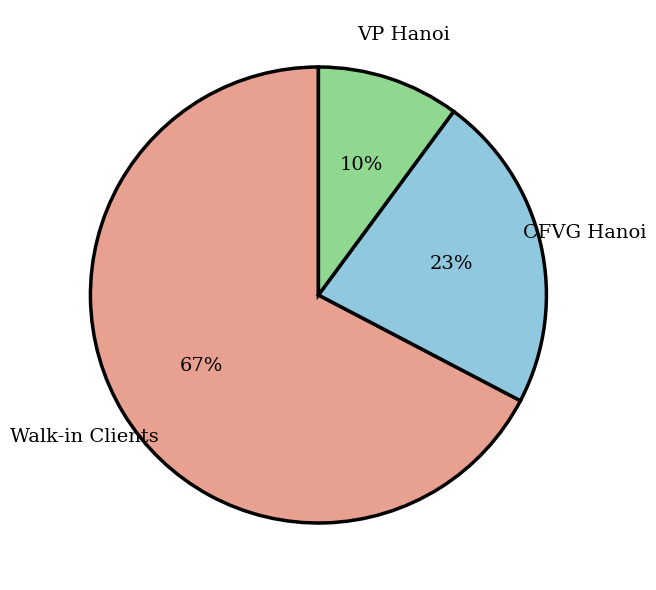

Rank the categories by value from lowest to highest.

VP Hanoi, CFVG Hanoi, Walk-in Clients